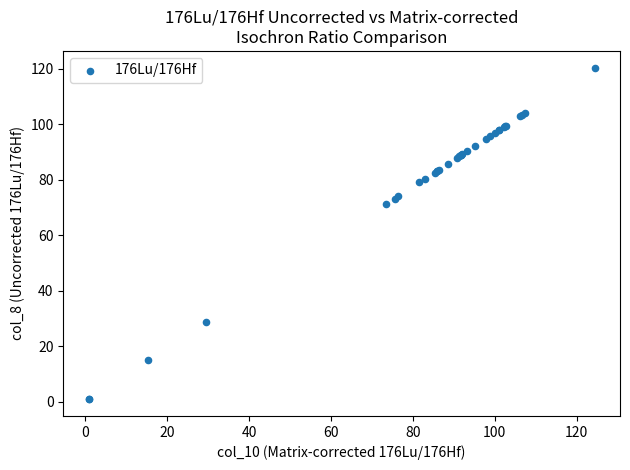

What Y value in the scatter plot is closest to 60?

71.2